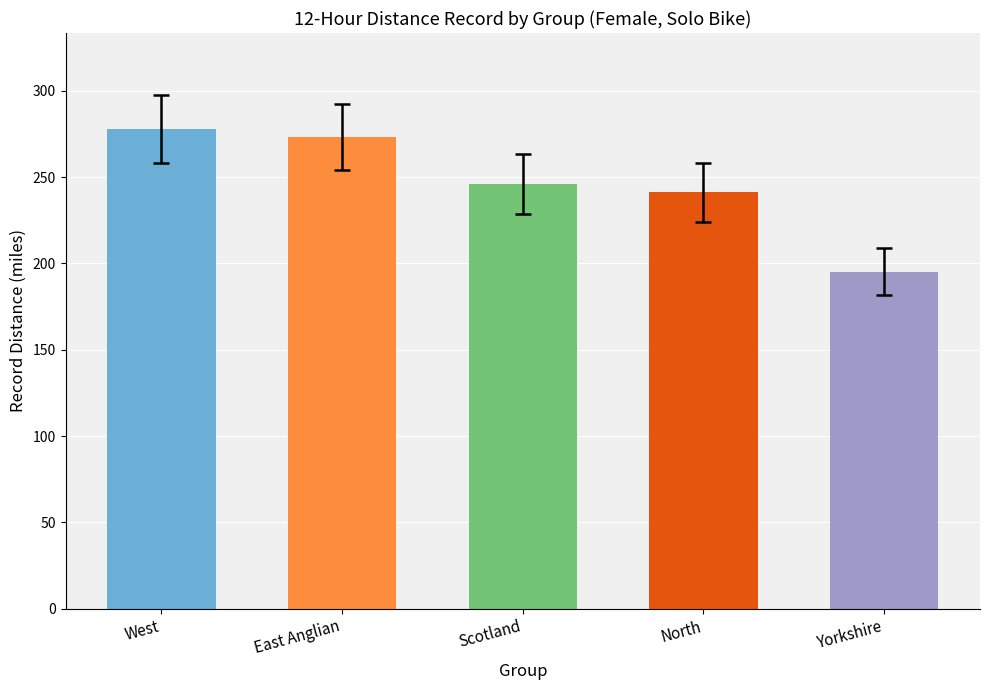

Reading left to right, extract all data points from this chart.

277.9	273.4	246.0	241.1	195.3